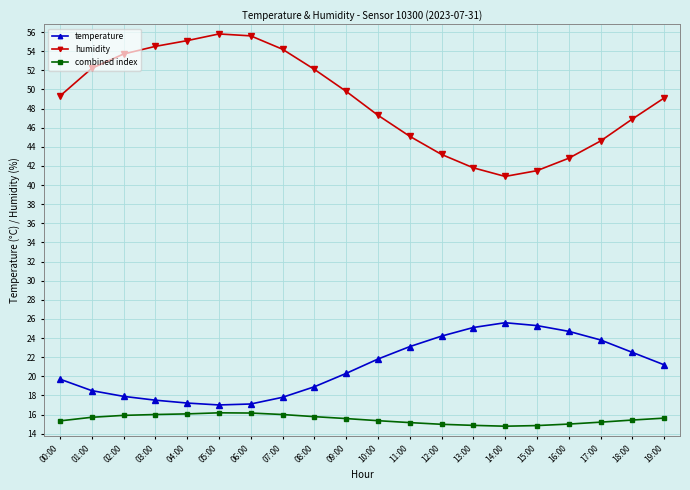

What is the difference between the highest and lowest values at 12:00?

28.2